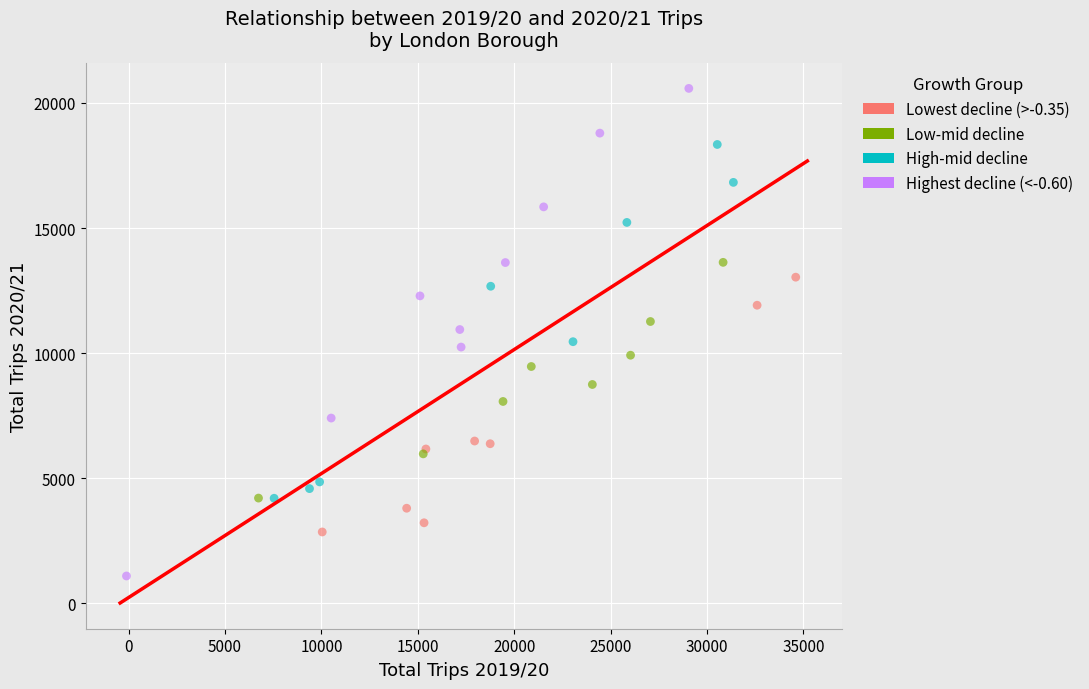

Which series contains the highest Y value?

Highest decline (<-0.60)